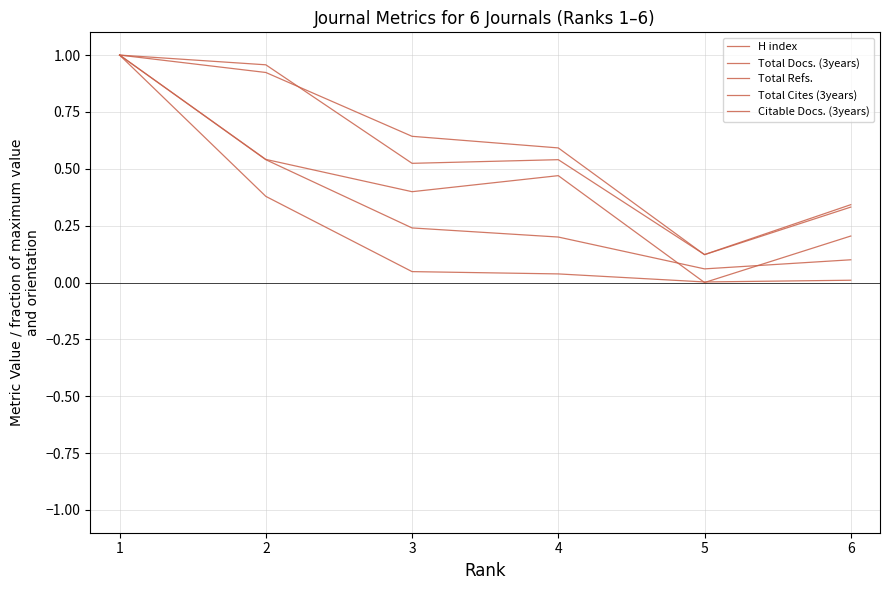

What is the minimum value for Citable Docs. (3years)?

0.1